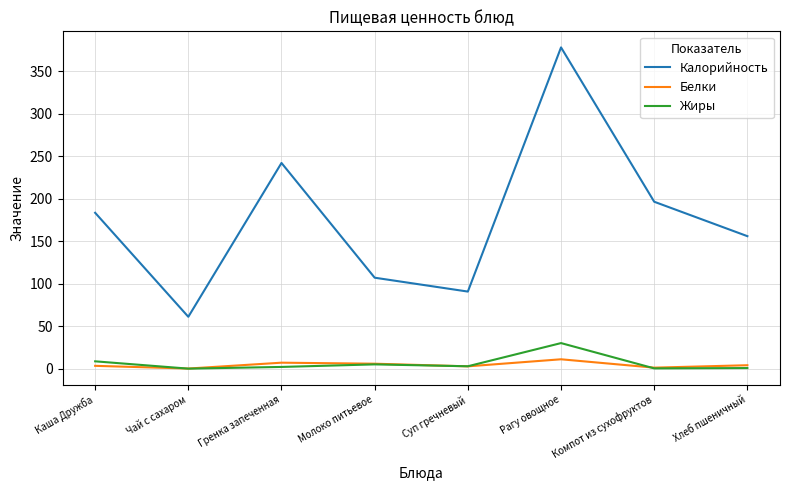

Rank the series by their maximum value, from lowest to highest.

Белки, Жиры, Калорийность